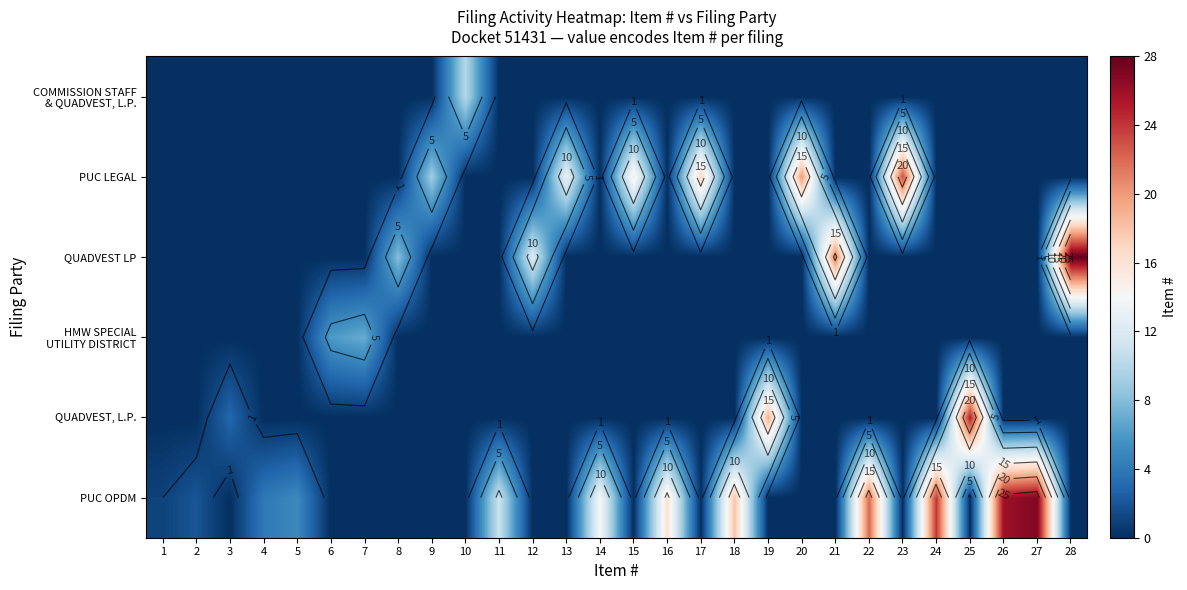

Is the value of QUADVEST, L.P. at 19 greater than the value of PUC OPDM at 24?

No